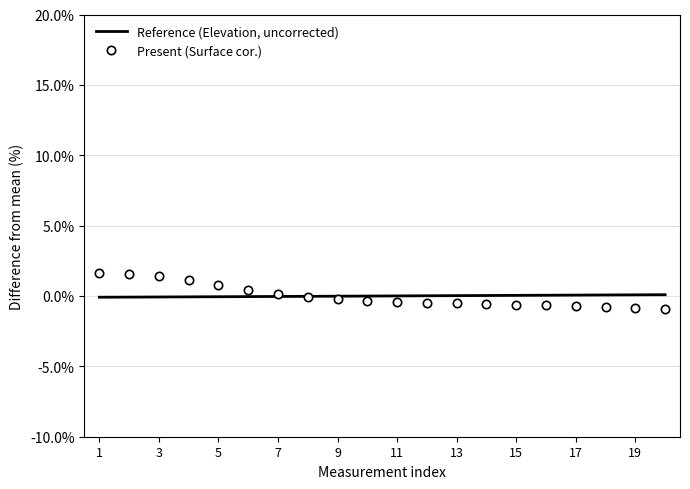

What is the greatest value displayed?

1.6